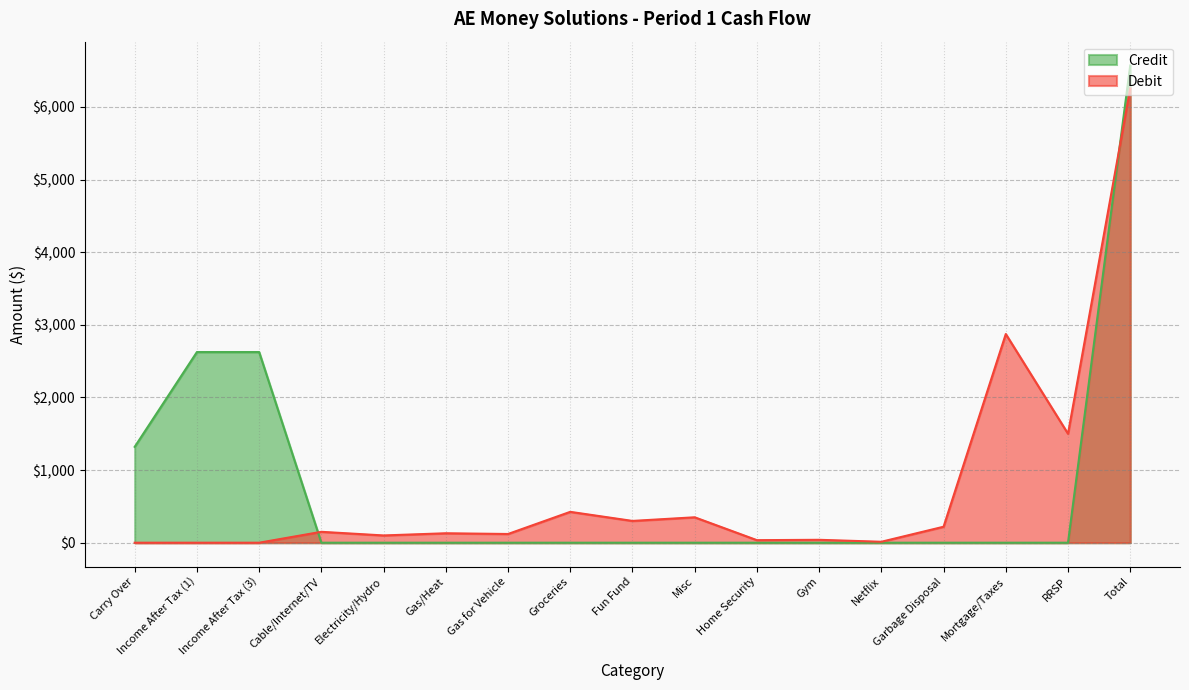

Count the number of categories in the chart.

17